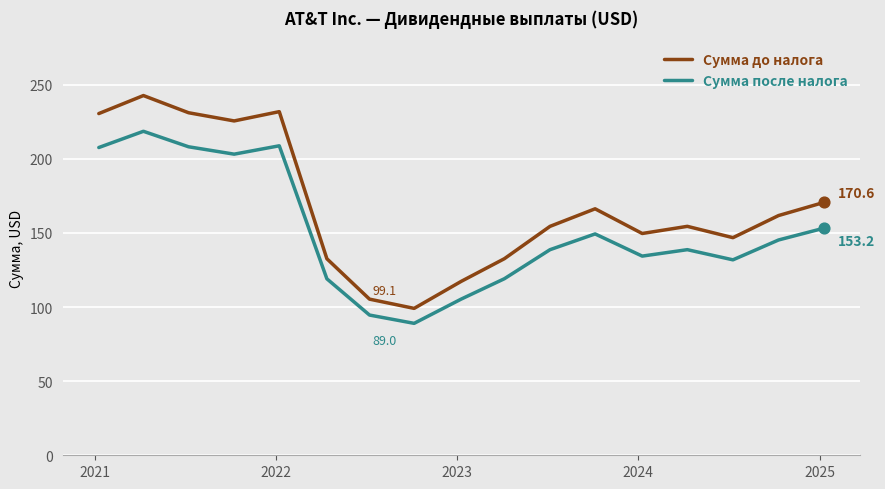

Which series has the largest total across all categories?

Сумма до налога